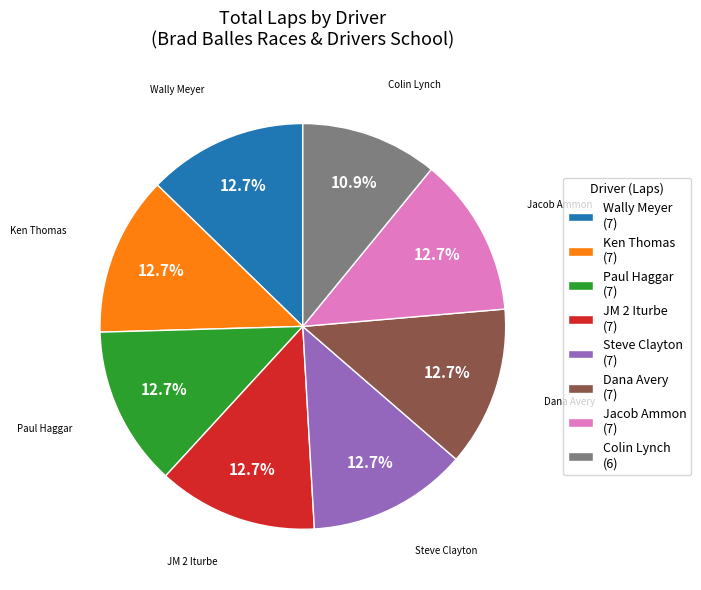

Is there any slice that represents more than half of the pie?

No